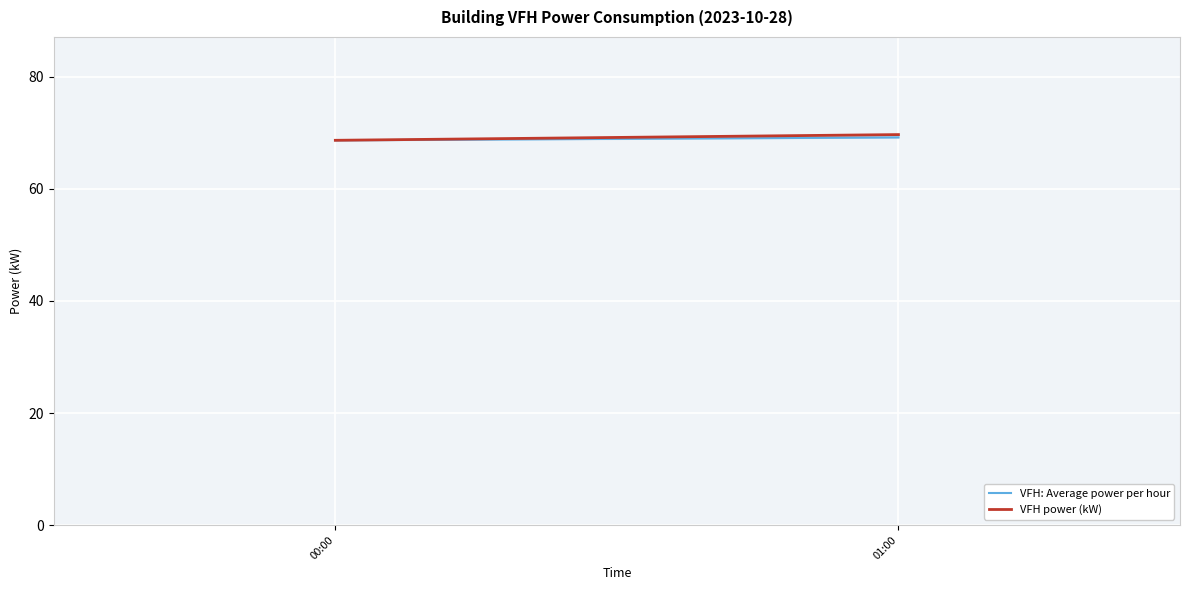

What is the label of the 1st point from the right?

01:00